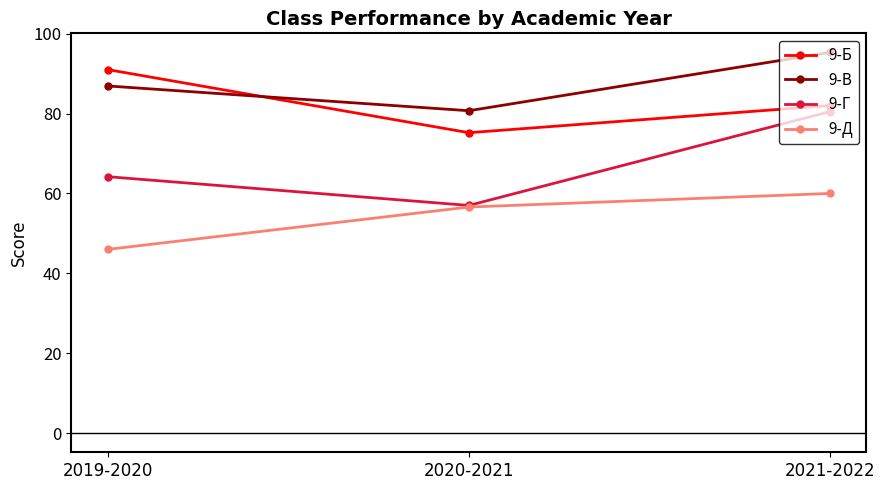

What position from the left is 2019-2020?

1